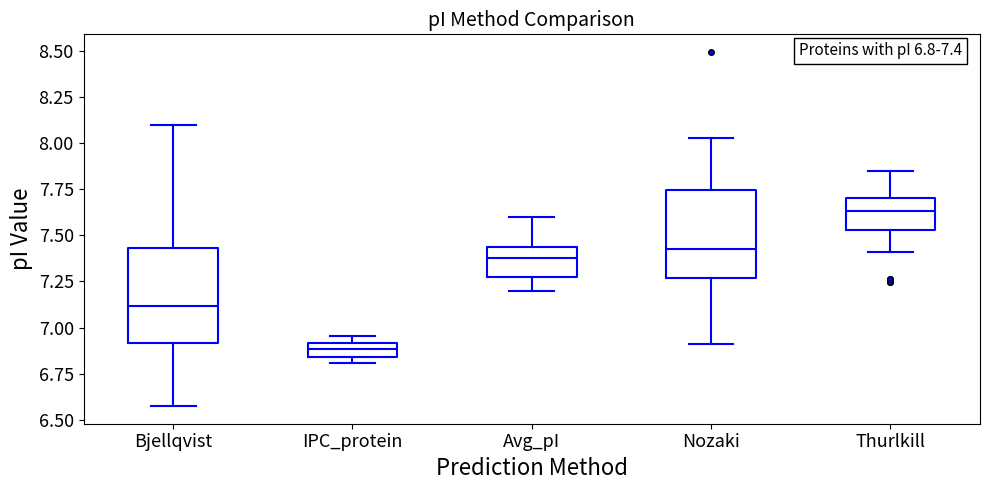

Which box has the highest median line?

Thurlkill